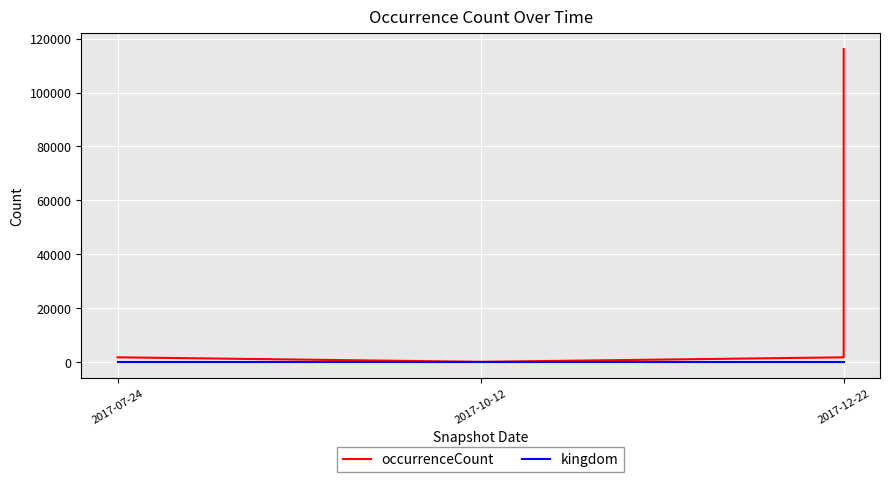

What is the total value across all series at 2017-10-12?

164